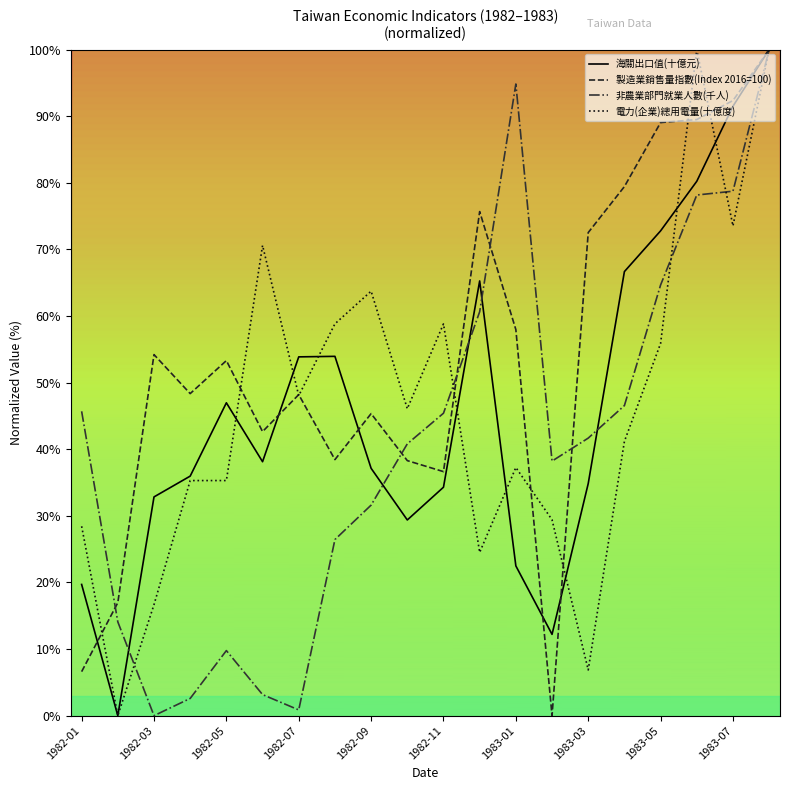

What is the greatest value displayed?

100.0